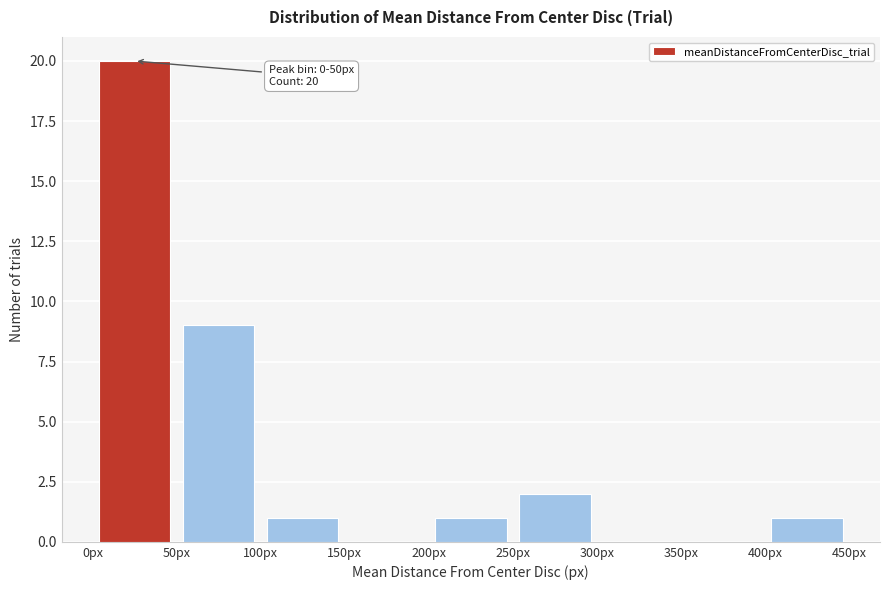

Which range on the x-axis has the tallest bar?

0 to 50